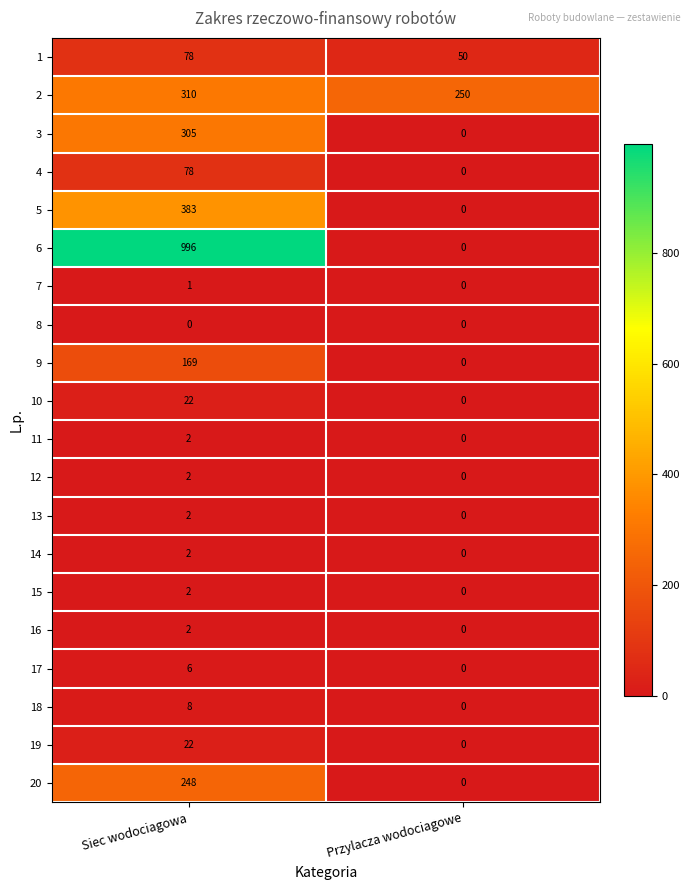

What is the sum of all 1 values?

128